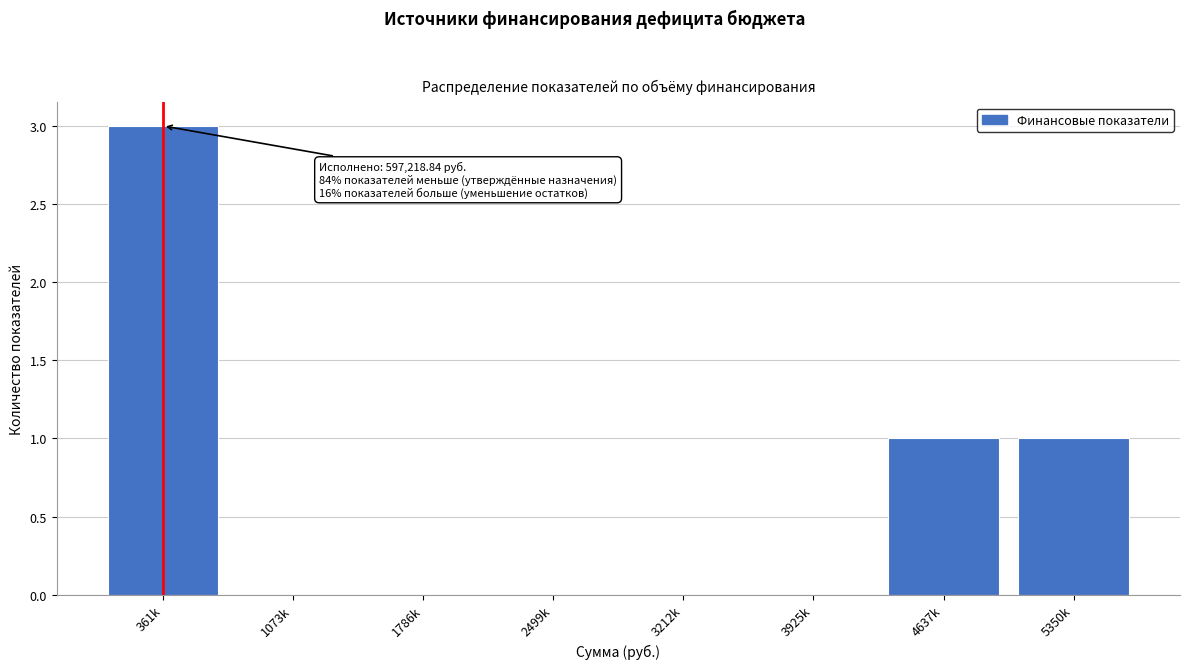

Reading right to left, transcribe all the data shown in this chart.

5350k=1	4637k=1	3925k=0	3212k=0	2499k=0	1786k=0	1073k=0	361k=3